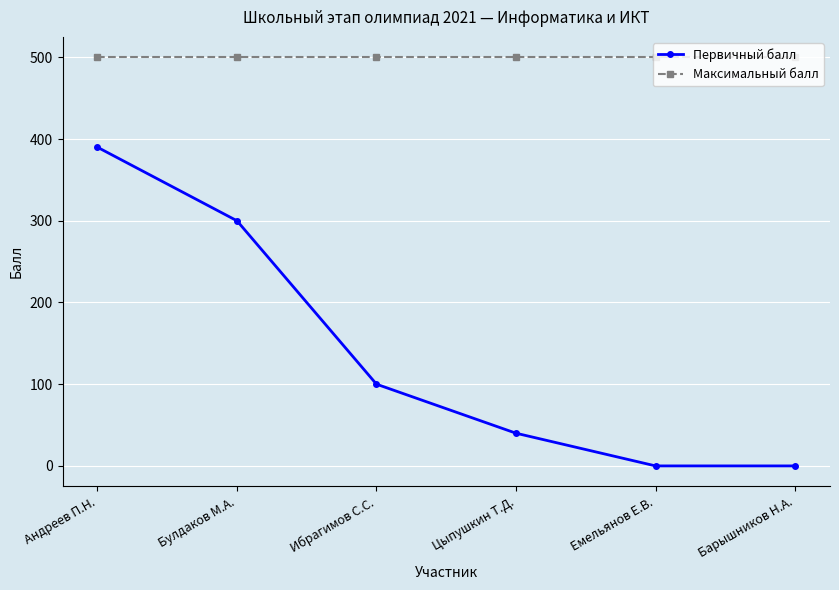

The value of Максимальный балл at Емельянов Е.В. is 736. True or false?

False